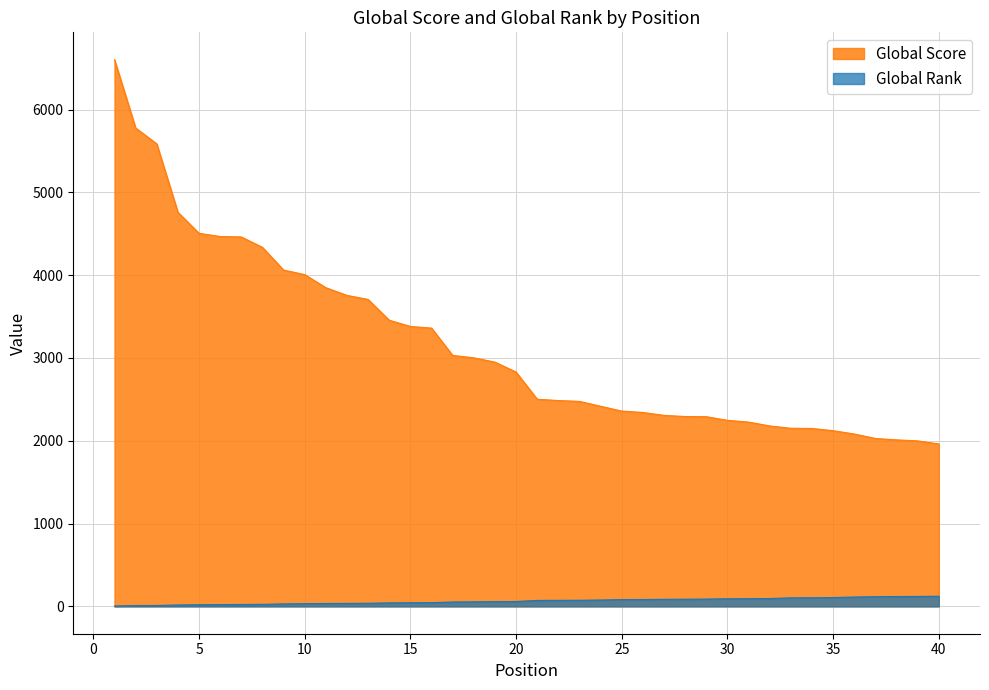

Which series has the largest range (max minus min)?

Global Score